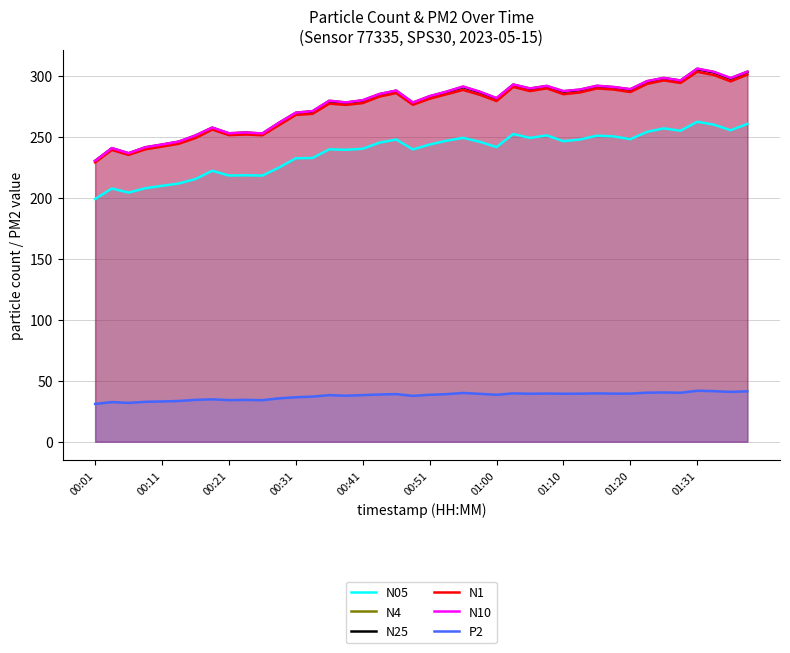

Is it true that N1 equals 296.1 at 34?

True